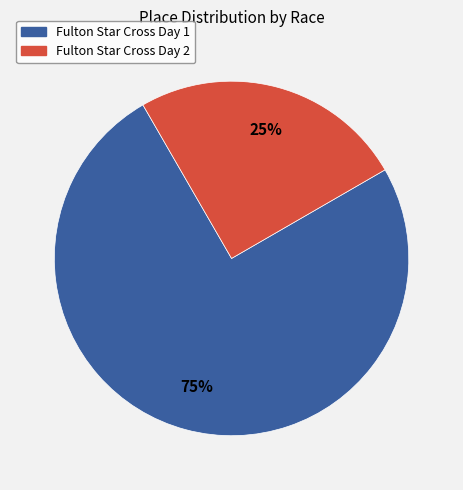

To the nearest percent, what is the combined percentage of Fulton Star Cross Day 2 and Fulton Star Cross Day 1?

100%